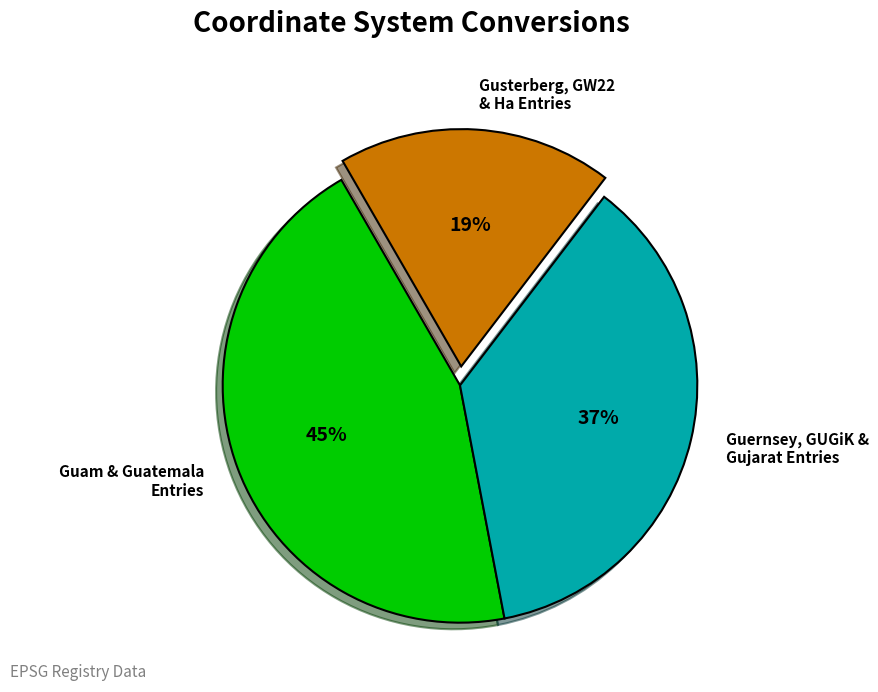

Is the sum of Guernsey, GUGiK & Gujarat Entries and Guam & Guatemala Entries greater than half?

Yes